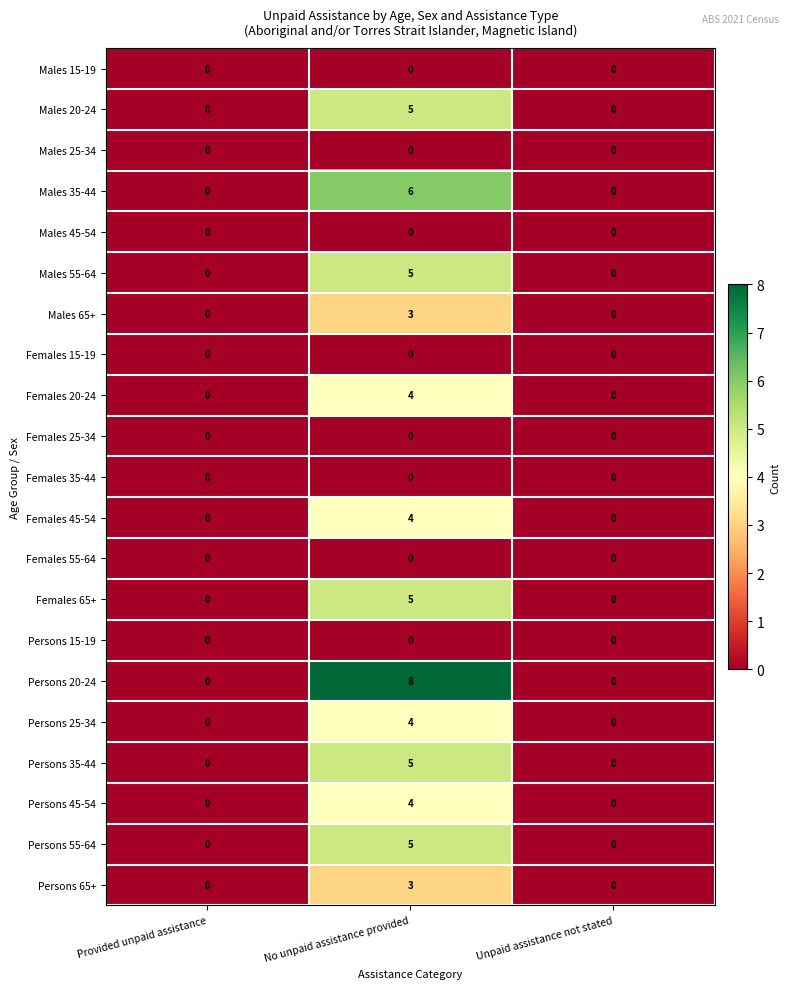

Which series changed the most between No unpaid assistance provided and Unpaid assistance not stated?

Persons 20-24